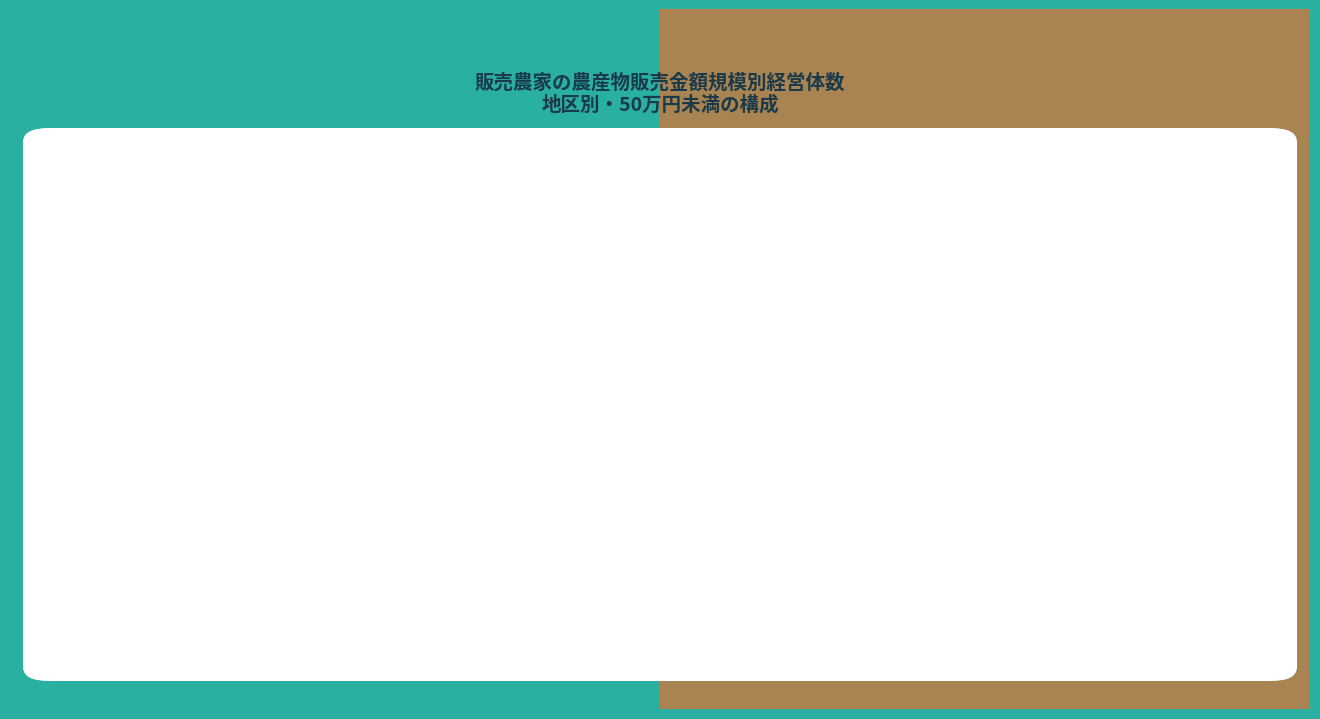

To the nearest percent, what is the average slice percentage?

8%